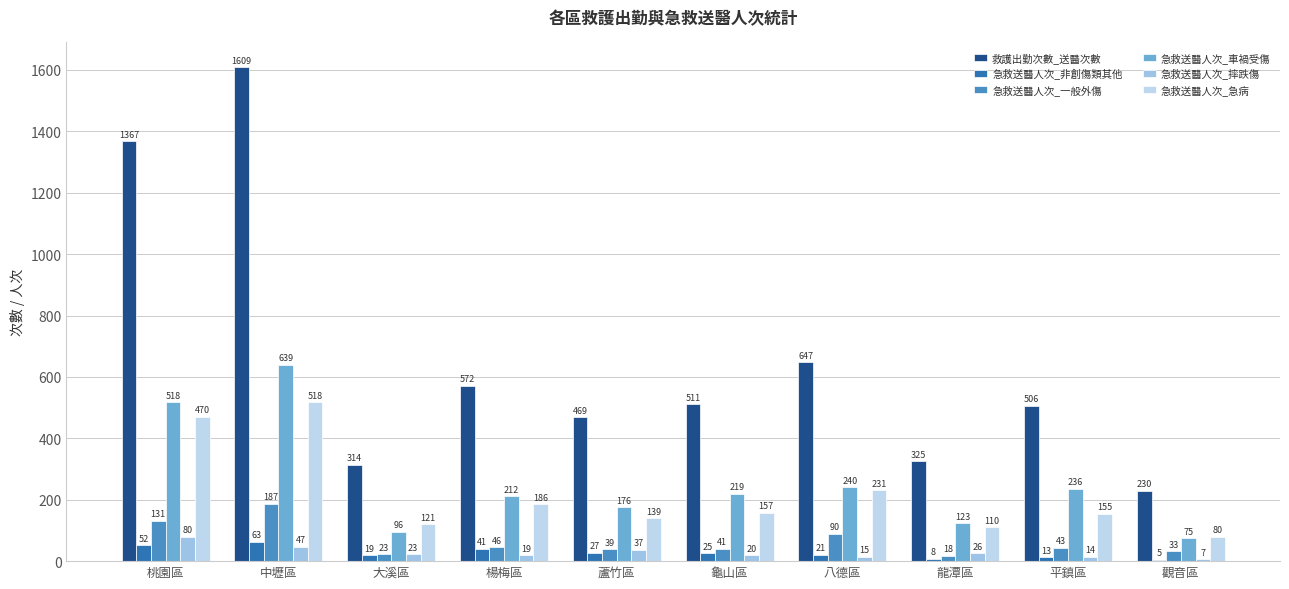

What is the sum of the 急救送醫人次_車禍受傷 values at 楊梅區 and 中壢區?

851